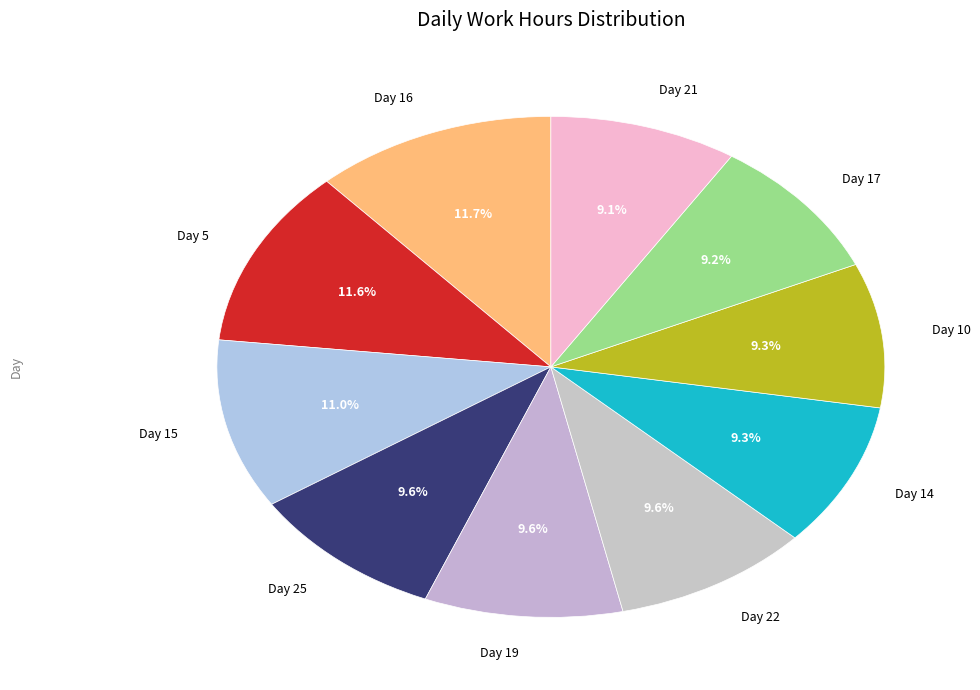

What percentage is NOT represented by Day 19?

90.4%